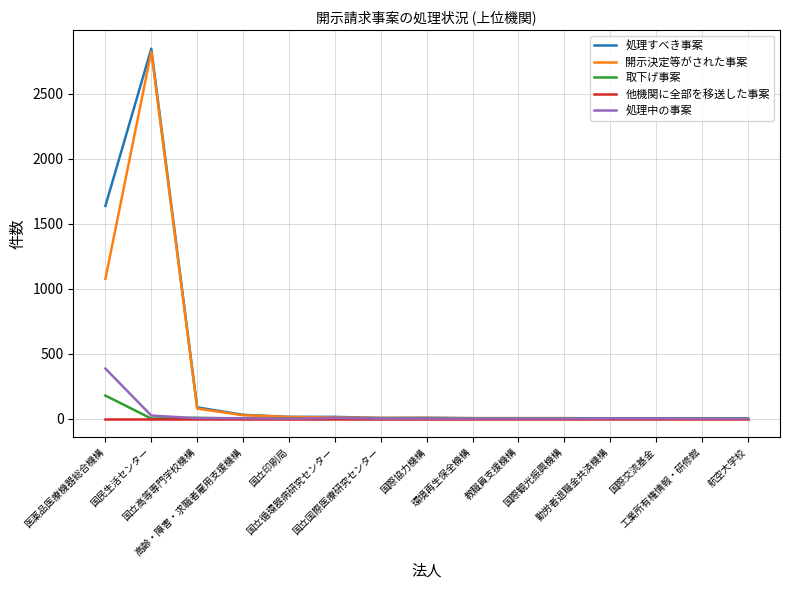

What is the highest value of the 取下げ事案 series?

177